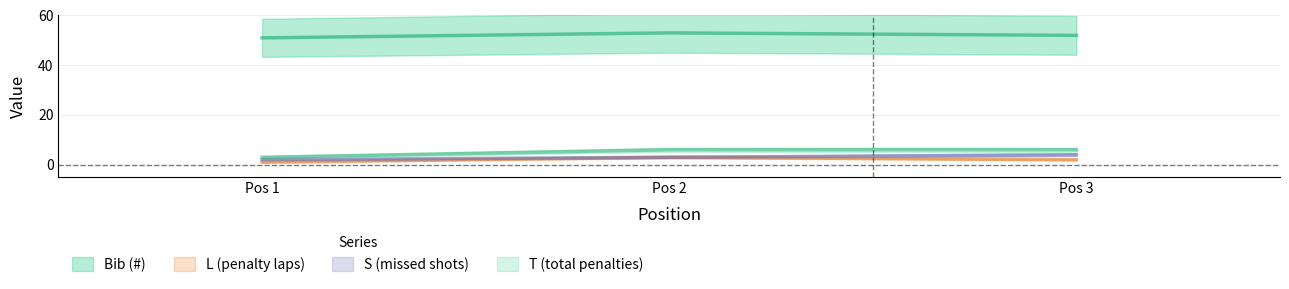

What is the average value of the # series?

52